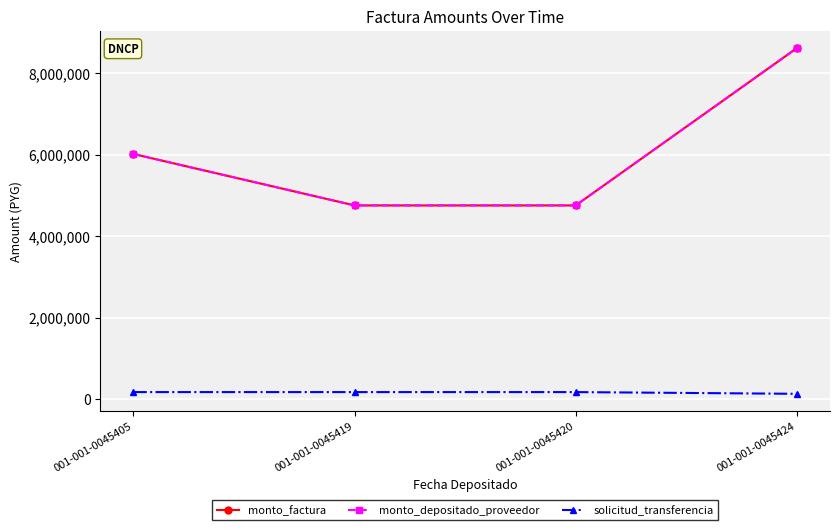

Is this an area chart (filled region under the line)?

No